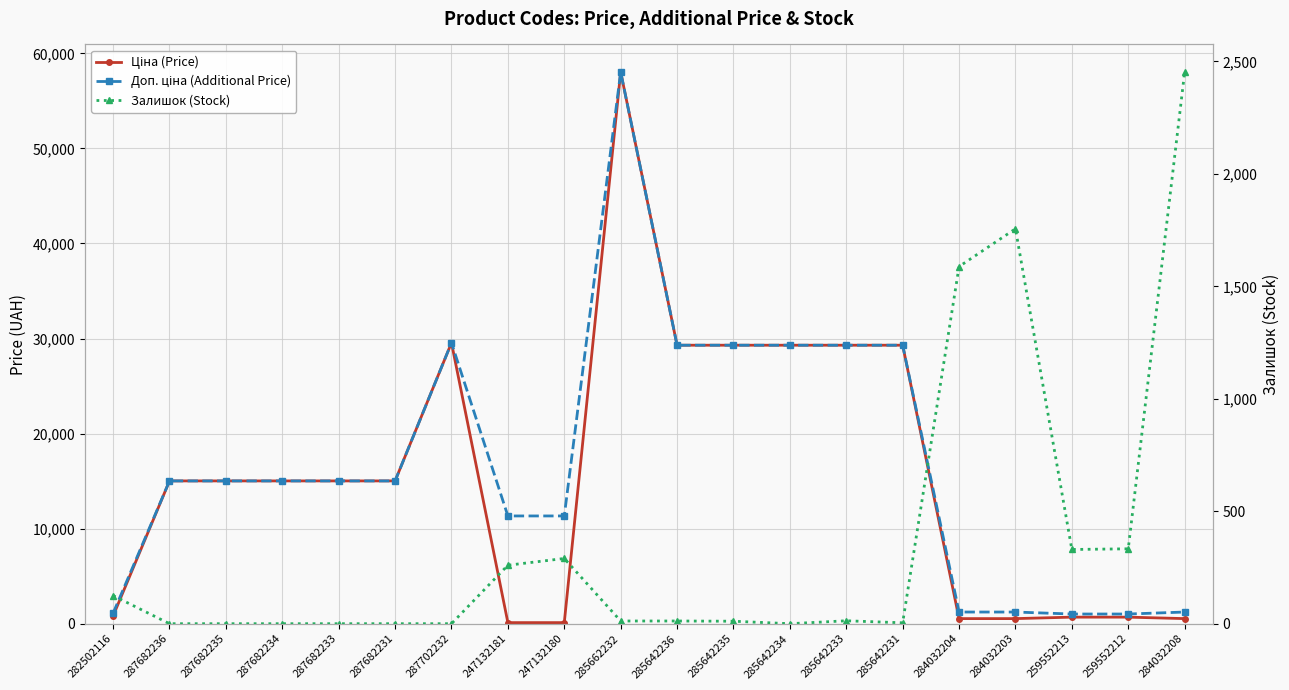

Which series has the largest range (max minus min)?

Ціна (Price)